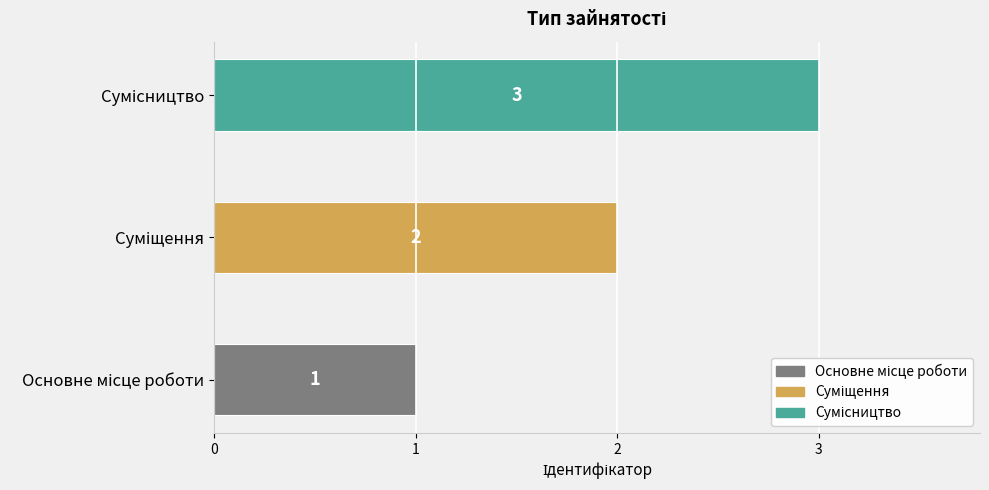

Count the number of data series in this chart.

1